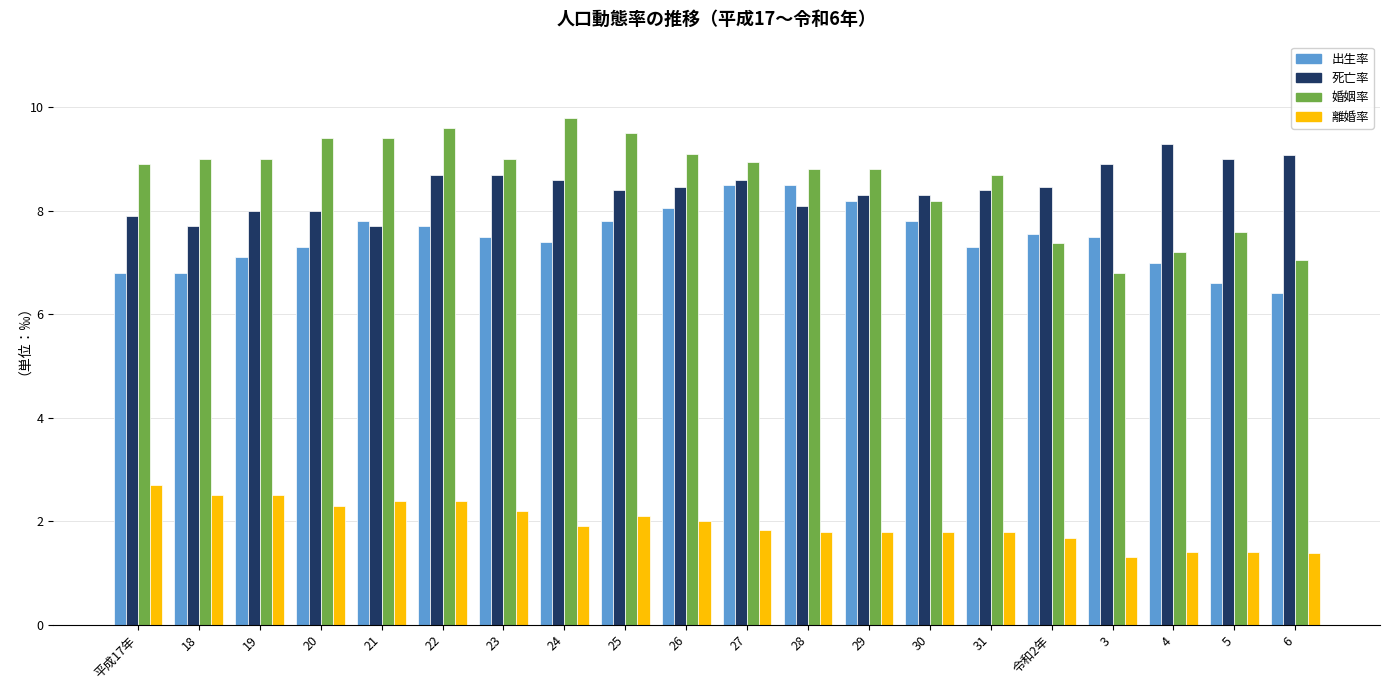

What is the value of the 離婚率 bar at the 19th from the left?

1.4